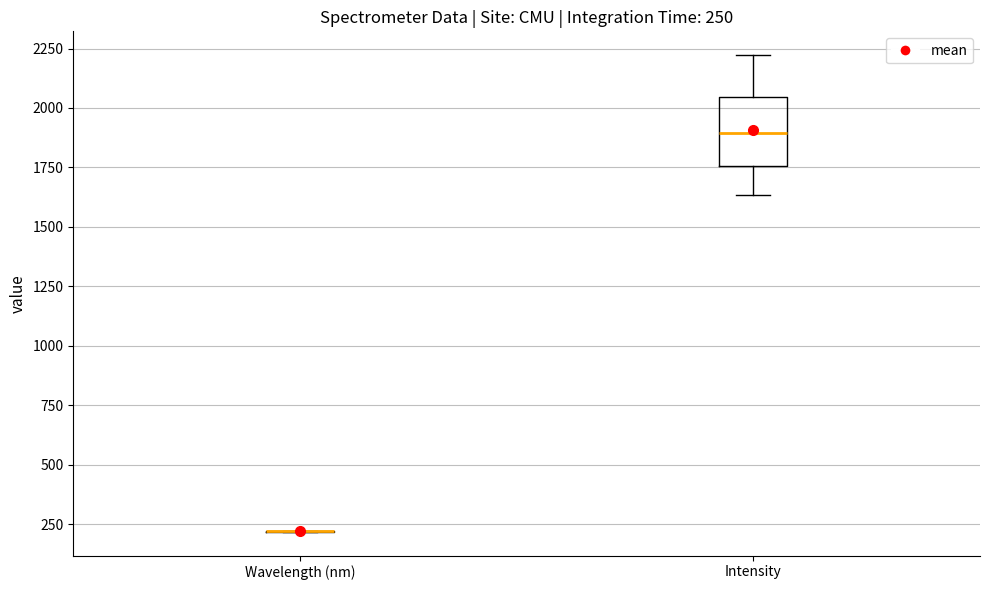

Comparing the boxes themselves (not the whiskers), which one is the tallest?

Intensity